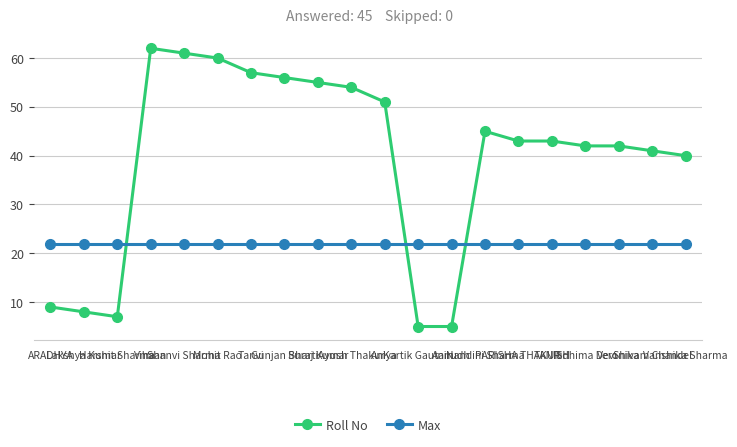

What is the sum of the Max values at Nandini Sharma and Ayush Thakur?

44